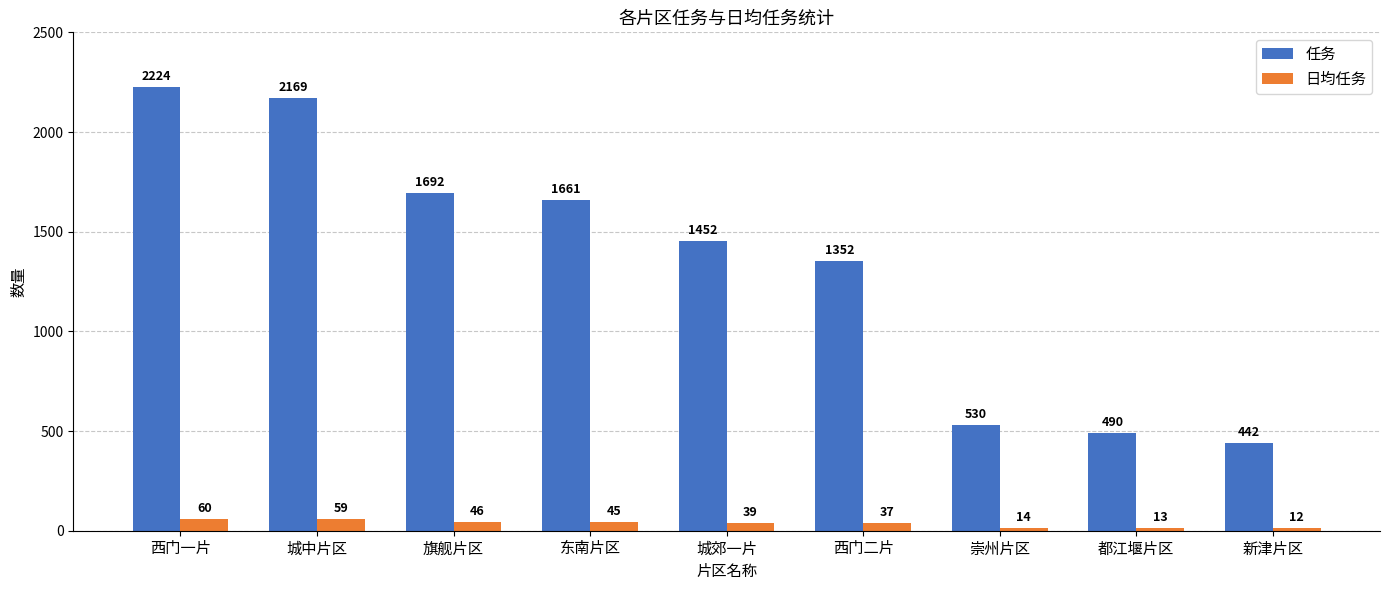

At which label does 任务 first exceed 1452?

西门一片